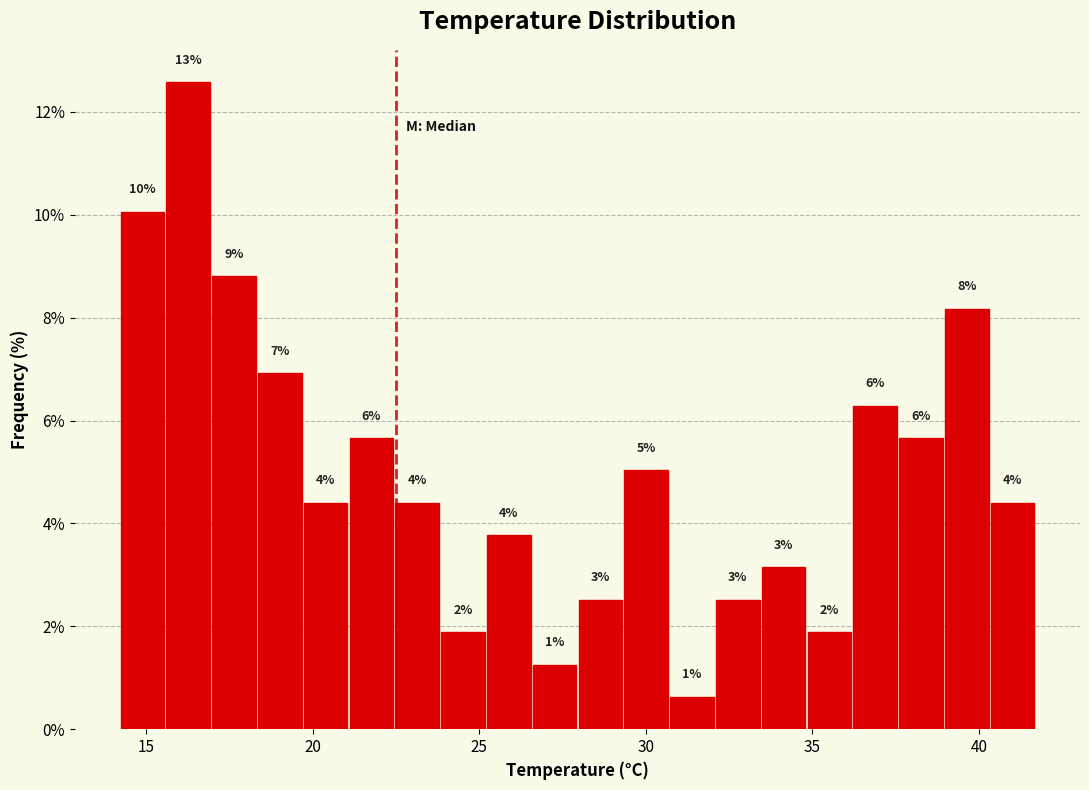

Around what value on the x-axis is the tallest bar? Give the approximate position of its centre, as read against the axis.

16.5